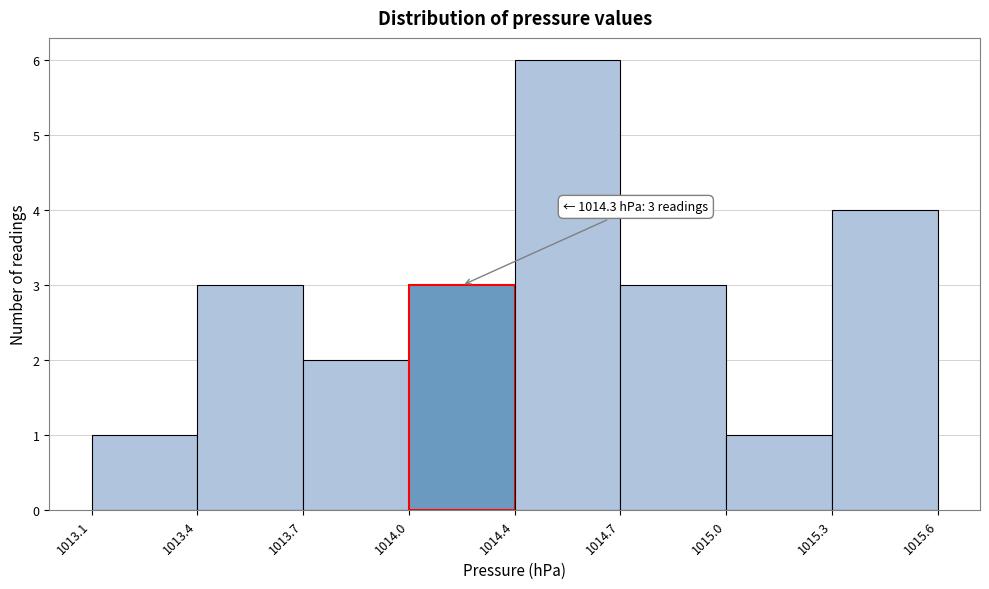

Reading left to right, list all the values displayed in this chart.

1013.1=1	1013.4=3	1013.7=2	1014.0=3	1014.4=6	1014.7=3	1015.0=1	1015.3=4